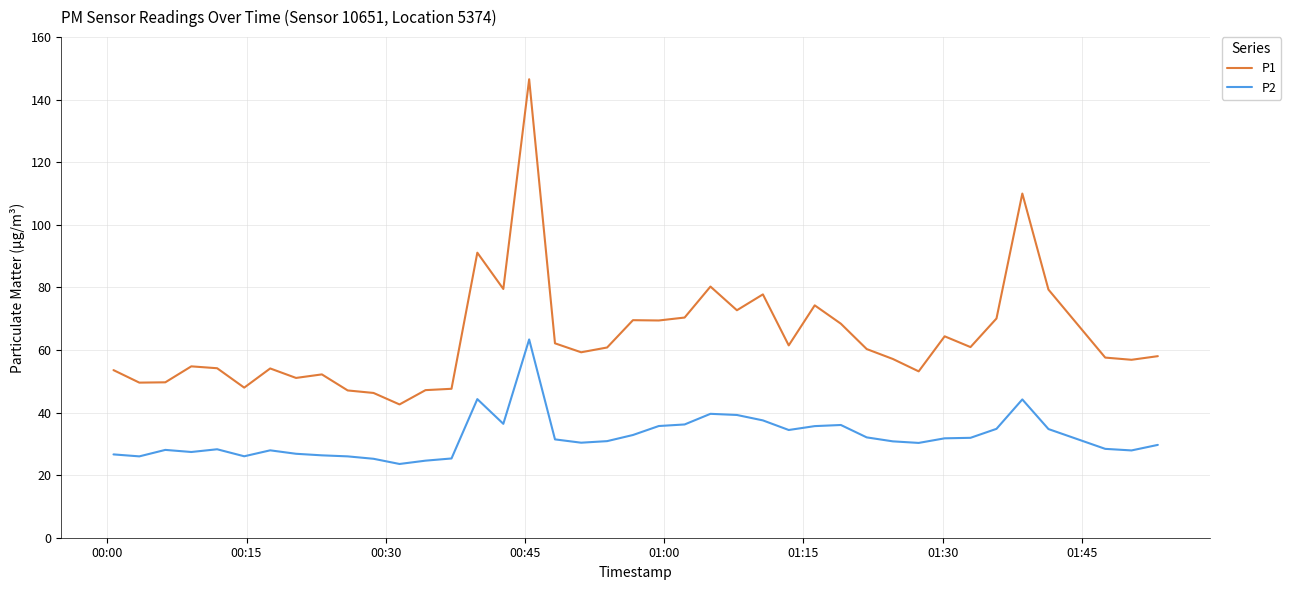

Which series has the widest spread of values?

P1